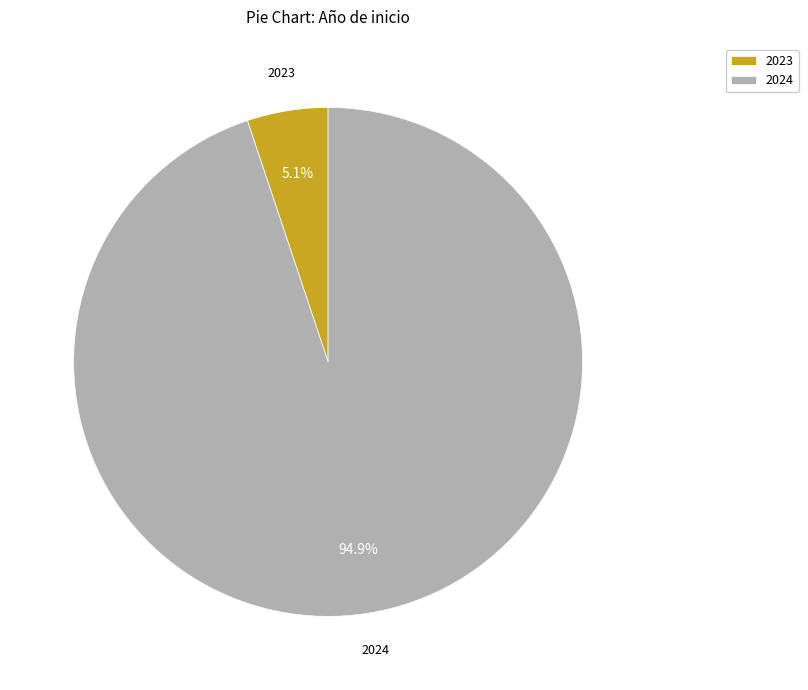

Between 2023 and 2024, which is larger?

2024